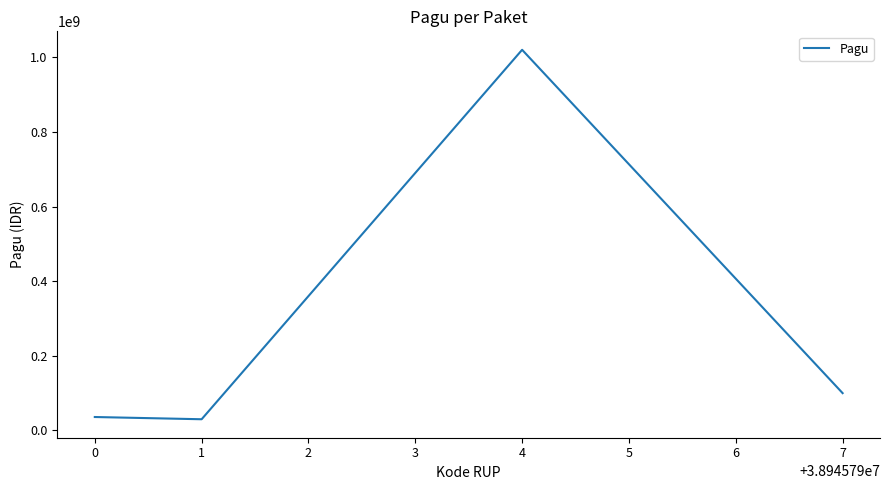

Reading left to right, transcribe all the data shown in this chart.

36000000	30000000	1020000000	100000000